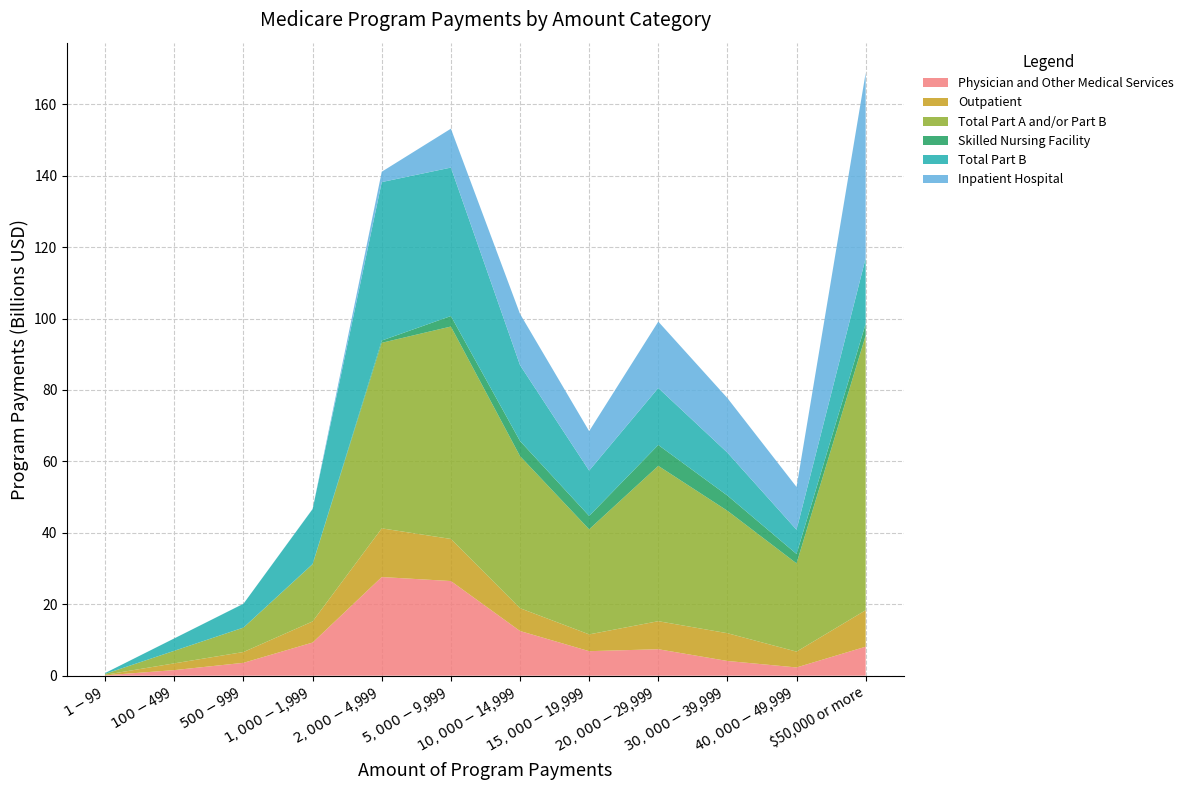

Reading left to right, list all the values displayed in this chart.

Physician and Other Medical Services: $1 - $99=97838798	$100 - $499=1556495013	$500 - $999=3599012093	$1,000 - $1,999=9275117139	$2,000 - $4,999=27618894195	$5,000 - $9,999=26495208617	$10,000 - $14,999=12503738215	$15,000 - $19,999=6855921363	$20,000 - $29,999=7399546959	$30,000 - $39,999=4113895109	$40,000 - $49,999=2299189198	$50,000 or more=8113242560
Outpatient: $1 - $99=152801594	$100 - $499=1890662170	$500 - $999=3022622786	$1,000 - $1,999=5910999595	$2,000 - $4,999=13629326861	$5,000 - $9,999=11791357488	$10,000 - $14,999=6391375065	$15,000 - $19,999=4702165071	$20,000 - $29,999=7853074215	$30,000 - $39,999=7774610654	$40,000 - $49,999=4431588634	$50,000 or more=10213613672
Total Part A and/or Part B: $1 - $99=250932727	$100 - $499=3519073304	$500 - $999=6831479609	$1,000 - $1,999=16005163402	$2,000 - $4,999=51966911606	$5,000 - $9,999=59481541794	$10,000 - $14,999=42589039801	$15,000 - $19,999=29425619958	$20,000 - $29,999=43504795119	$30,000 - $39,999=34290610456	$40,000 - $49,999=24717334312	$50,000 or more=76943167844
Skilled Nursing Facility: $1 - $99=10820	$100 - $499=7024622	$500 - $999=21381102	$1,000 - $1,999=86079125	$2,000 - $4,999=631772632	$5,000 - $9,999=2939948286	$10,000 - $14,999=4224401957	$15,000 - $19,999=3740015315	$20,000 - $29,999=5843487010	$30,000 - $39,999=4256307600	$40,000 - $49,999=2630280251	$50,000 or more=3271532910
Total Part B: $1 - $99=250672976	$100 - $499=3469603392	$500 - $999=6664199985	$1,000 - $1,999=15377138385	$2,000 - $4,999=44378680248	$5,000 - $9,999=41576331444	$10,000 - $14,999=21250319255	$15,000 - $19,999=12707555880	$20,000 - $29,999=15957580261	$30,000 - $39,999=12017413514	$40,000 - $49,999=6776993177	$50,000 or more=18397681180
Inpatient Hospital: $1 - $99=156990	$100 - $499=4126844	$500 - $999=10491847	$1,000 - $1,999=50563196	$2,000 - $4,999=2897979774	$5,000 - $9,999=10891784833	$10,000 - $14,999=14351563798	$15,000 - $19,999=11042213243	$20,000 - $29,999=18594230737	$30,000 - $39,999=15277878059	$40,000 - $49,999=11990505760	$50,000 or more=51884553148